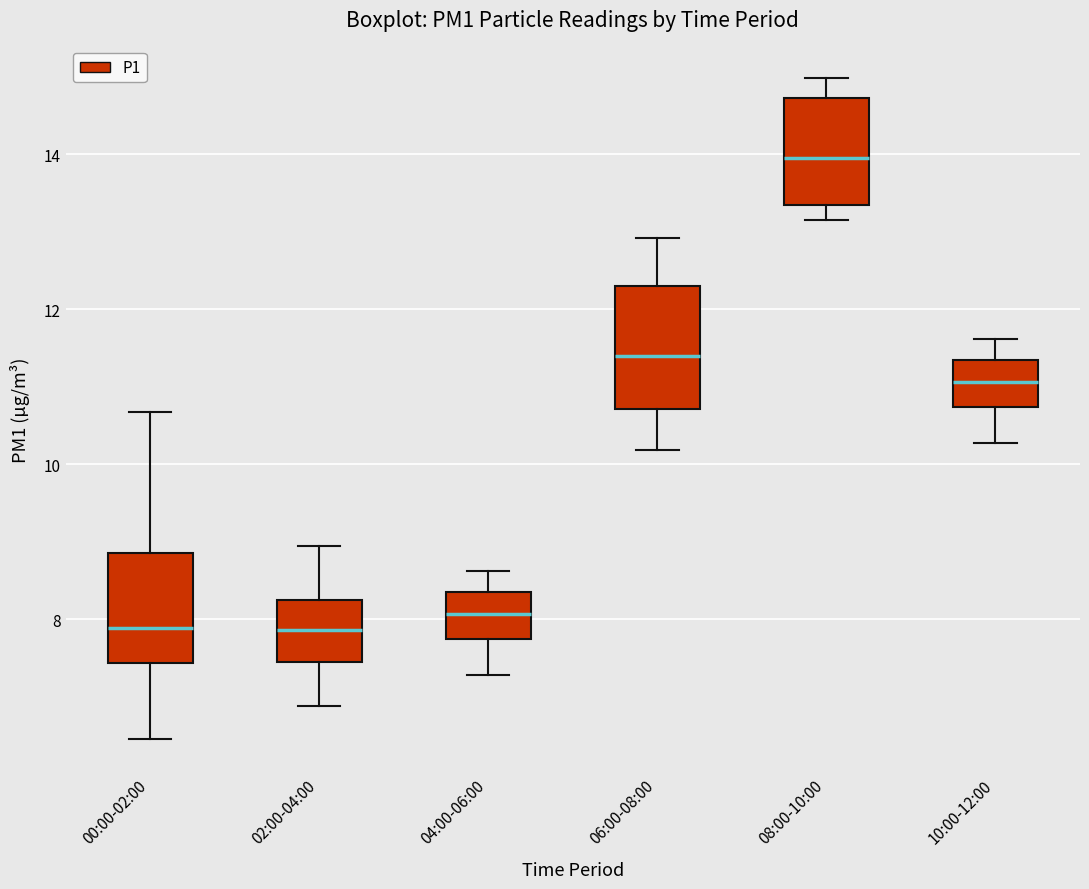

Where does the median line of the box for 08:00-10:00 sit on the y-axis? The values are not printed on the chart, so give them approximately, as read against the axis.

14.0